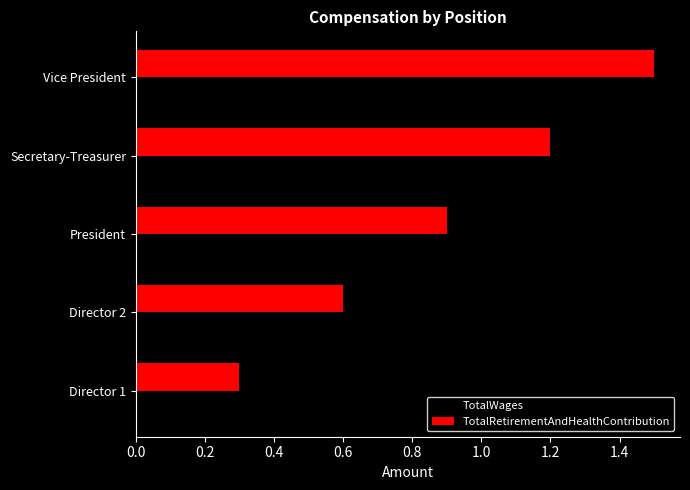

What is the sum of all TotalRetirementAndHealthContribution values?

4.5